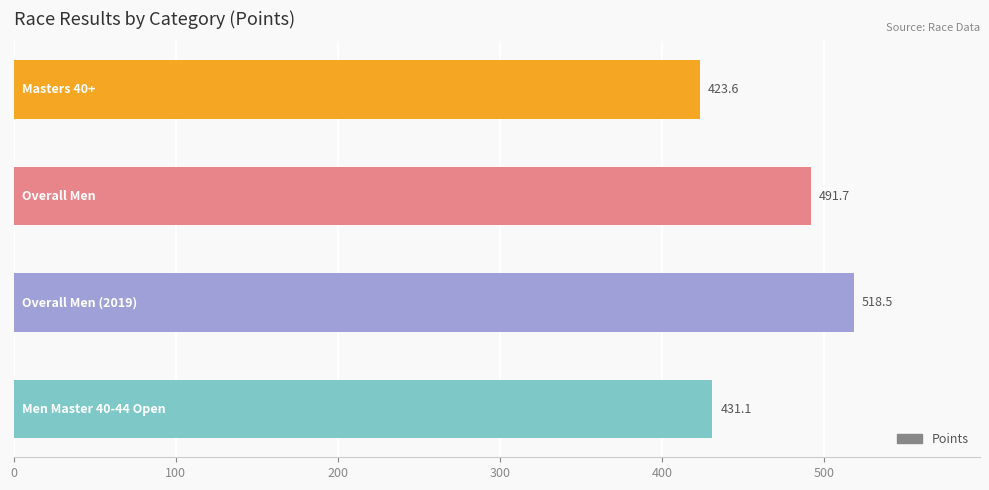

What is the difference between the maximum and second lowest values?

87.4